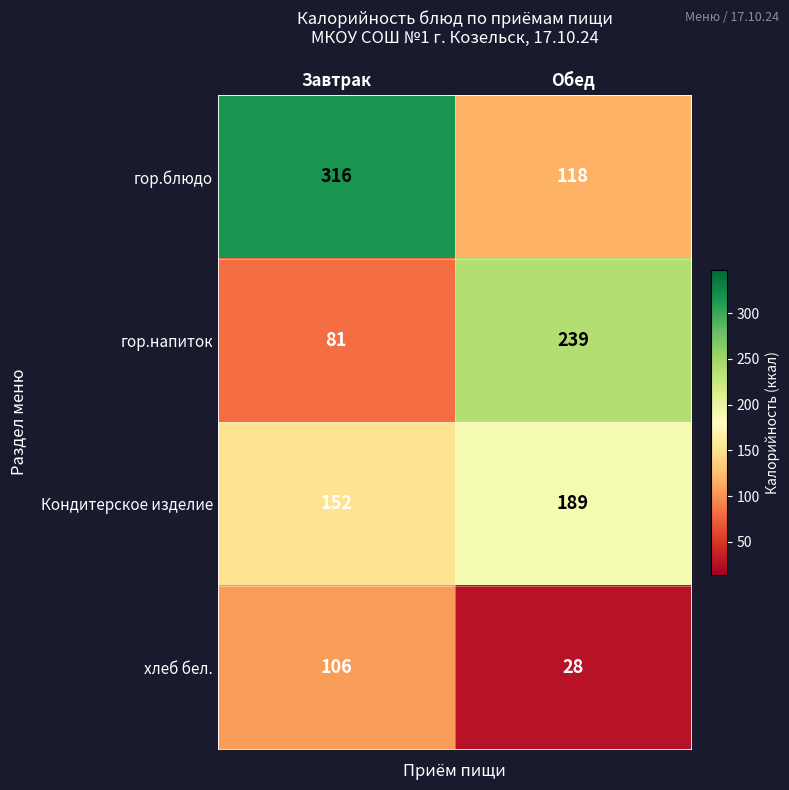

Which series has the widest spread of values?

гор.блюдо